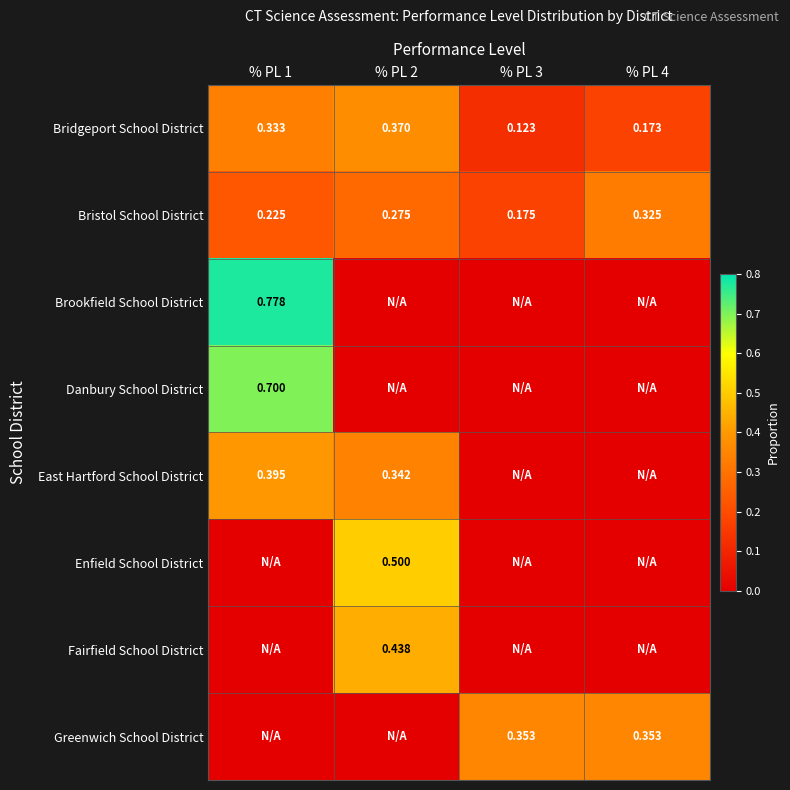

What is the total value across all series at % PL 3?

0.7